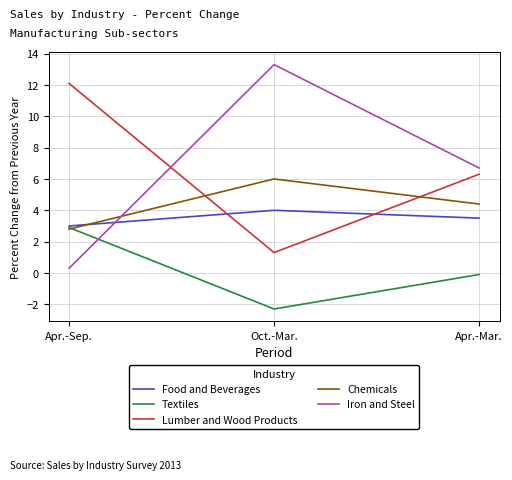

List the series in order of their peak value, lowest first.

Textiles, Food and Beverages, Chemicals, Lumber and Wood Products, Iron and Steel